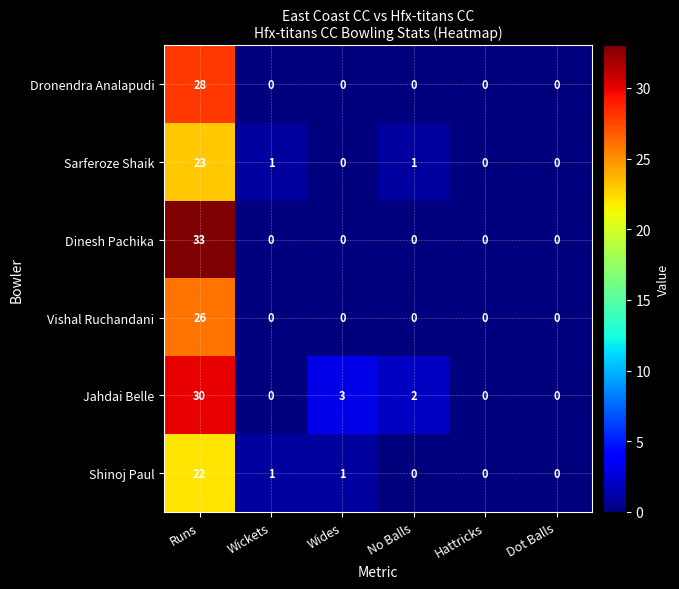

How many data points in Shinoj Paul are less than 1?

3